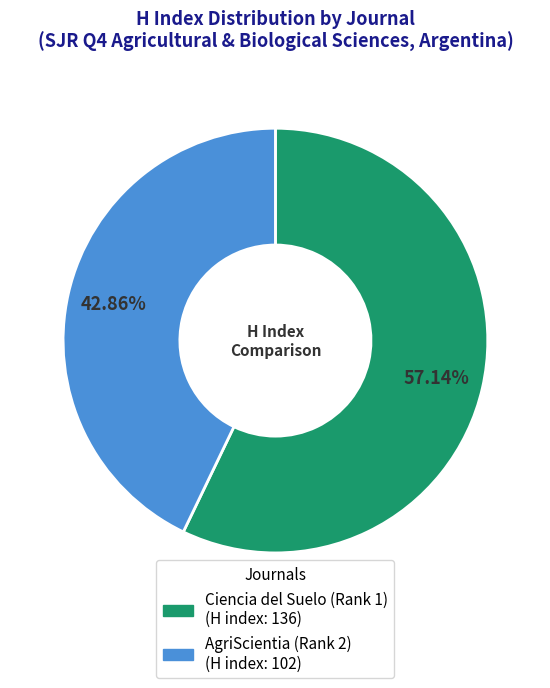

Between AgriScientia (Rank 2) and Ciencia del Suelo (Rank 1), which is larger?

Ciencia del Suelo (Rank 1)